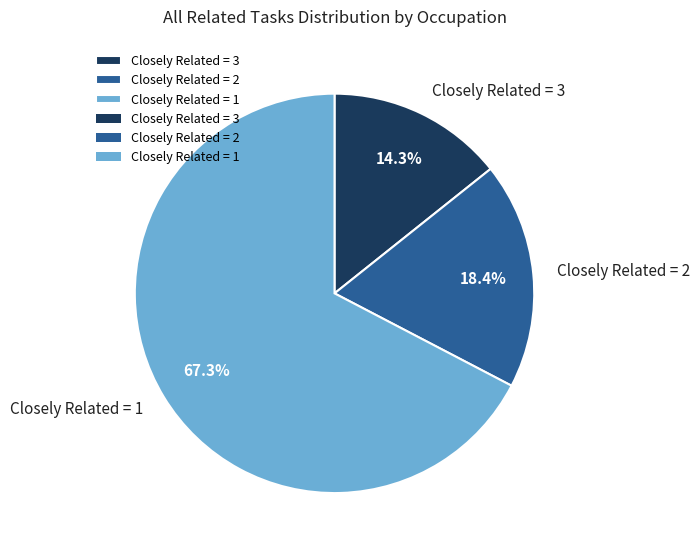

Which slice is the largest?

Closely Related = 1